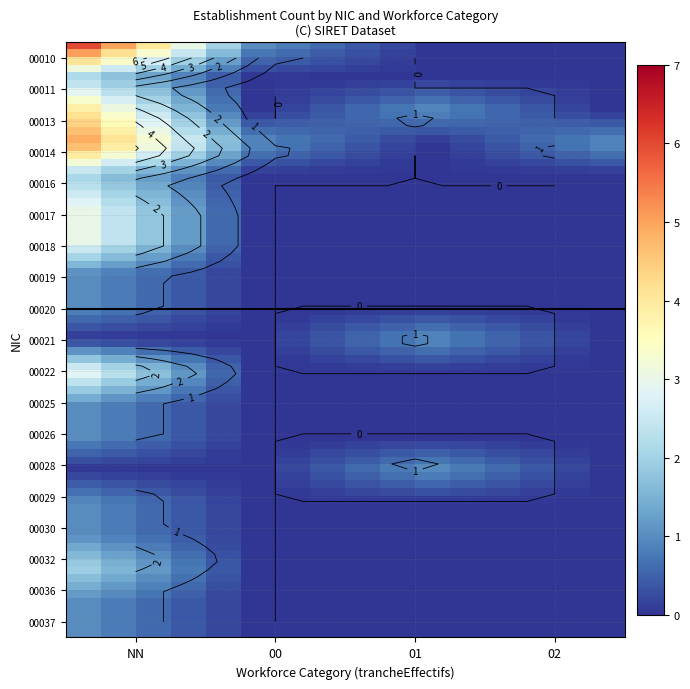

Which category has the lowest value in the 00018 series?

00